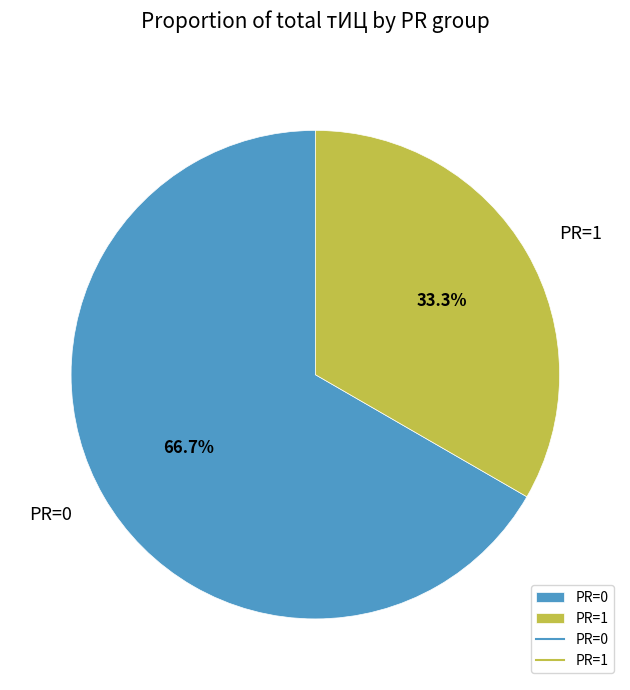

Do PR=1 and PR=0 together represent more than half of the pie?

Yes